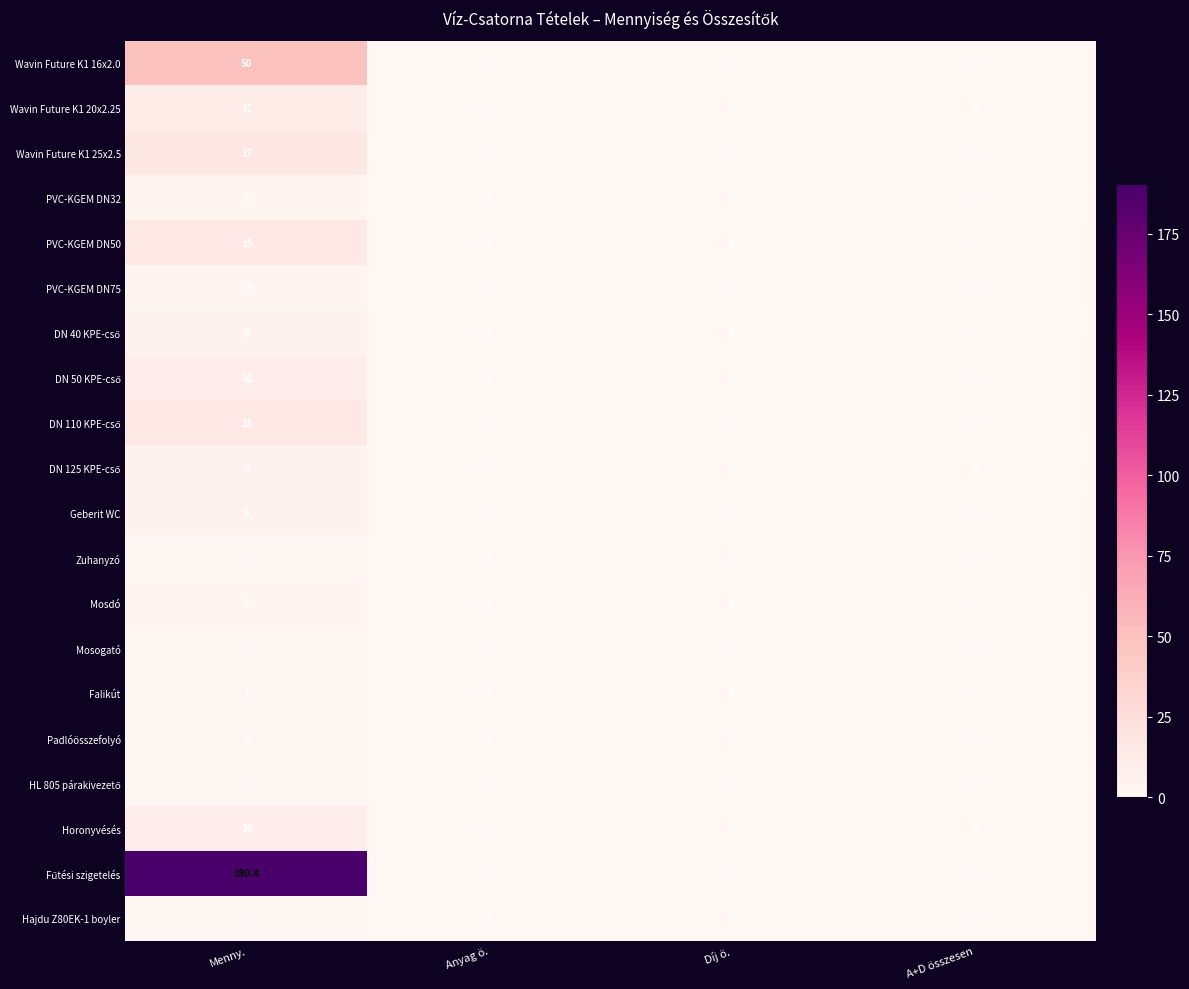

Which label corresponds to the largest value in the chart?

Menny.